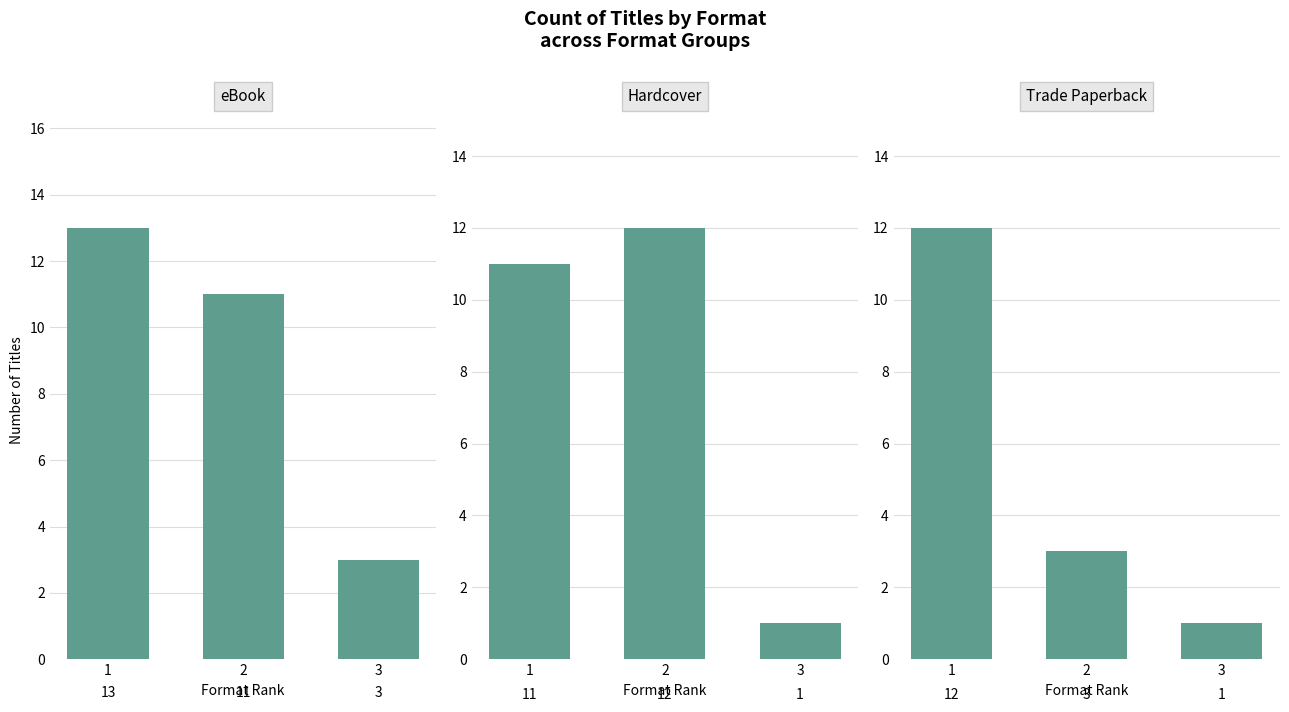

Is the value of Hardcover at 1 greater than the value of eBook at 3?

Yes